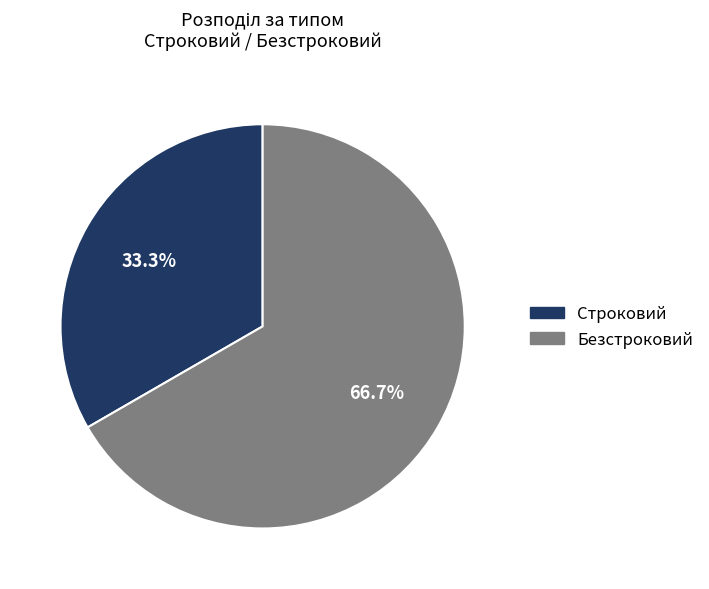

True or false: Строковий accounts for 22% of the total.

False